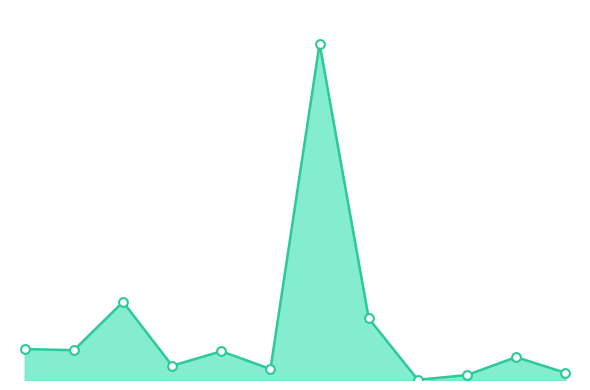

Does the chart have visible grid lines?

No